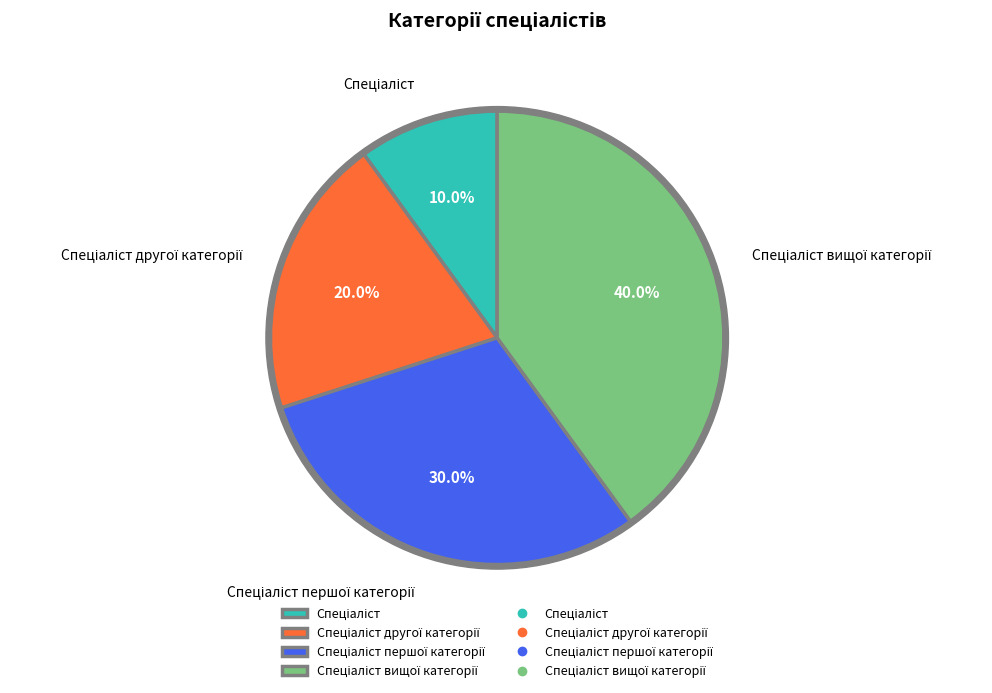

Rank the categories by value from lowest to highest.

Спеціаліст, Спеціаліст другої категорії, Спеціаліст першої категорії, Спеціаліст вищої категорії